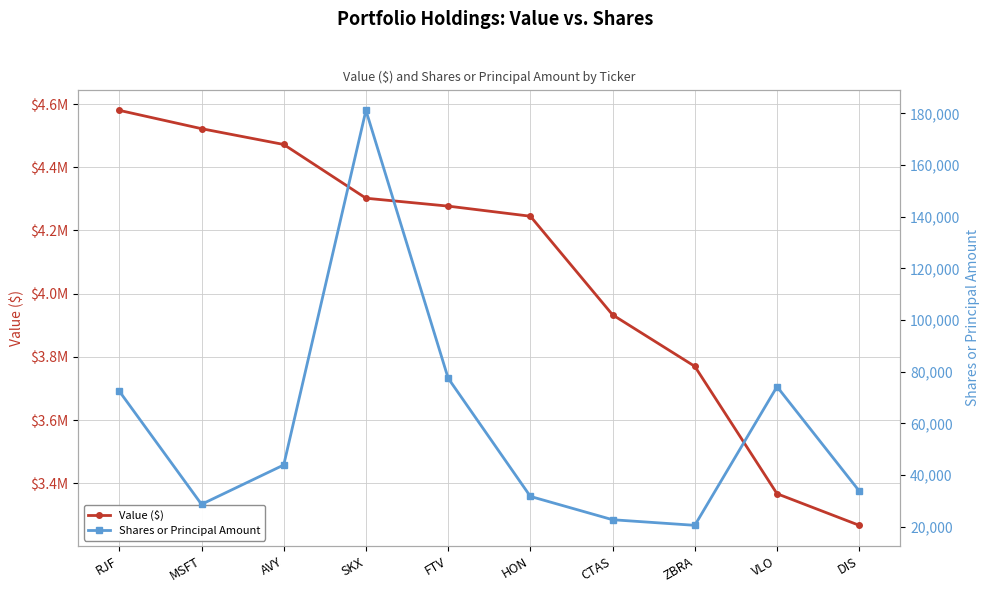

What are all the series names shown in the legend?

Value ($), Shares or Principal Amount